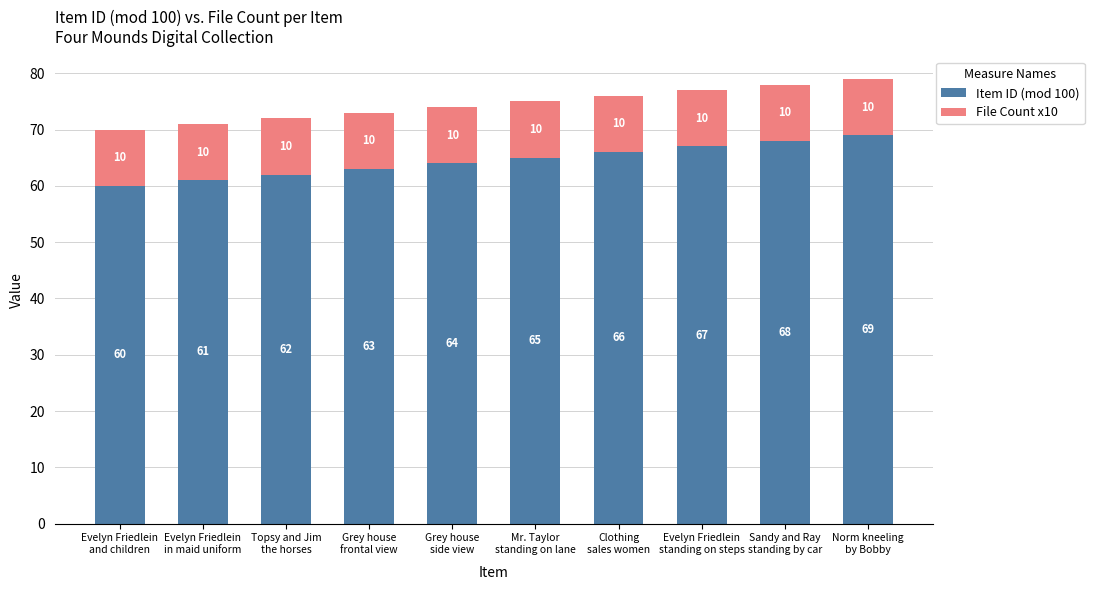

Count the Item ID (mod 100) values in the range 62 to 67.

6